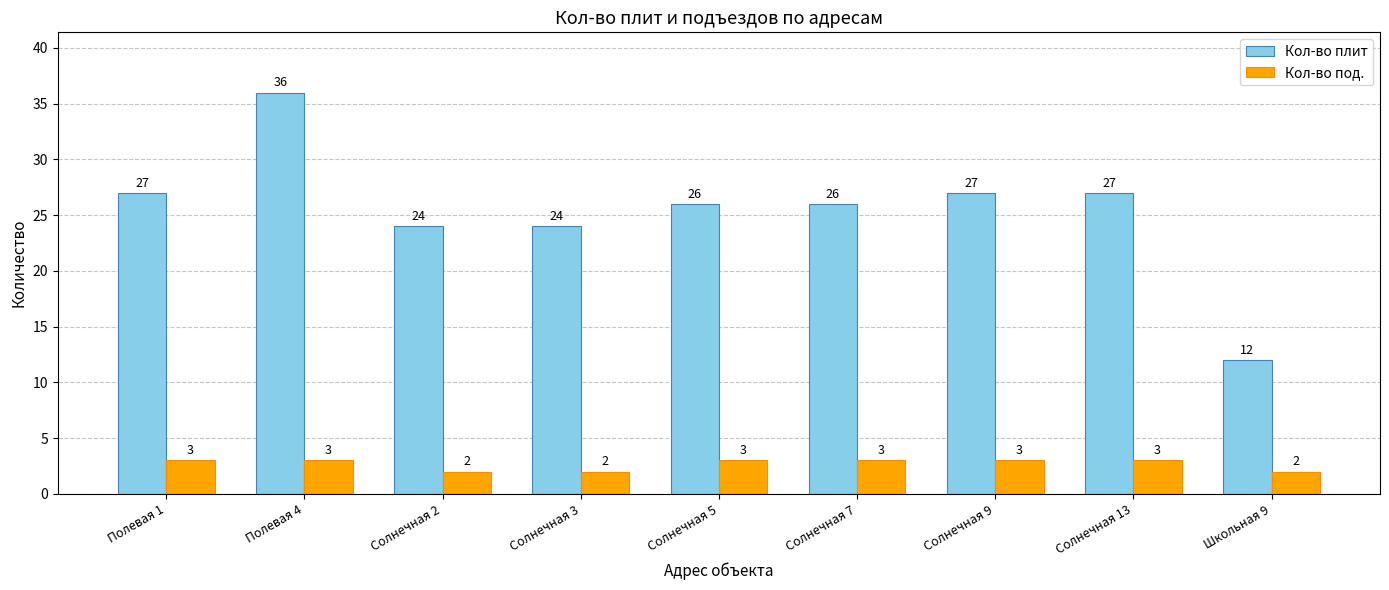

At which category is the sum across all series the highest?

Полевая 4